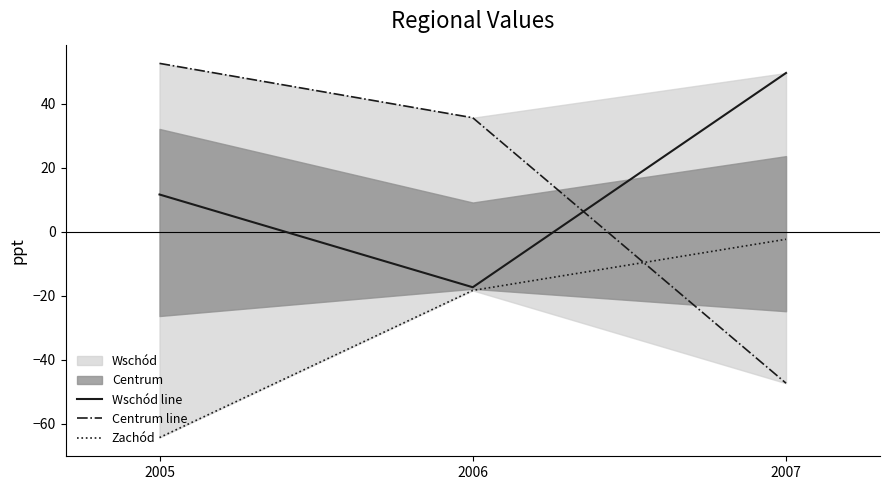

True or false: Wschód line has a value of -17.3 at 2006.

True